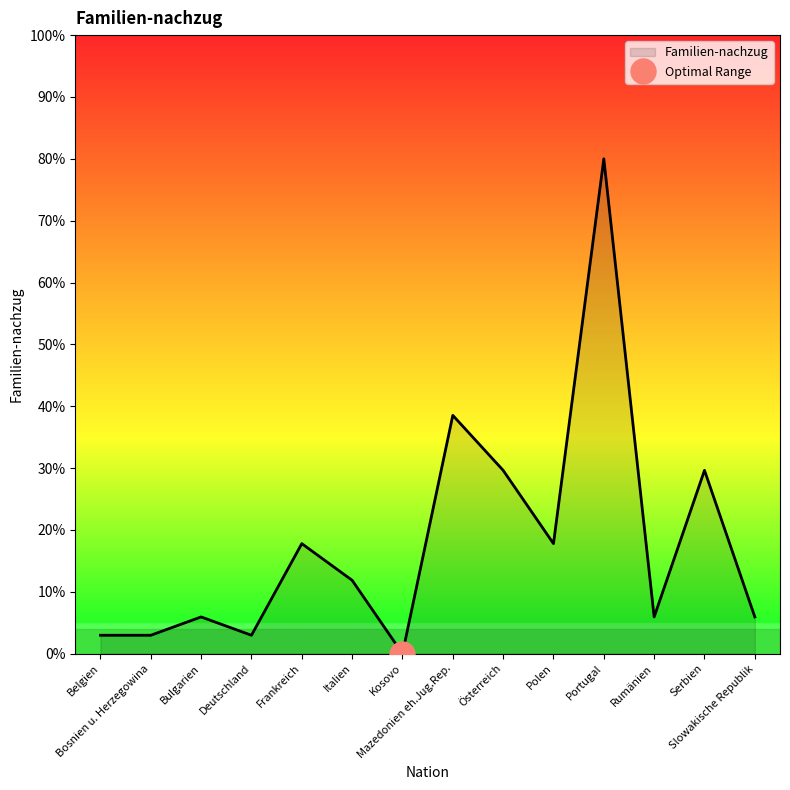

Where is the first local minimum?

Deutschland